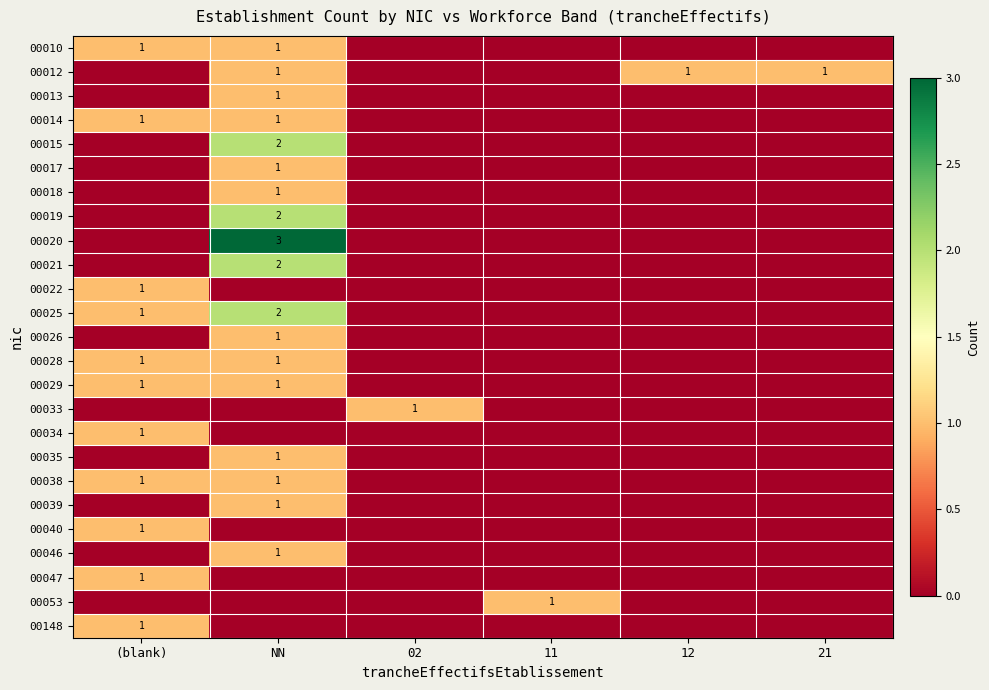

True or false: 00012 has a value of 1 at 12.

True